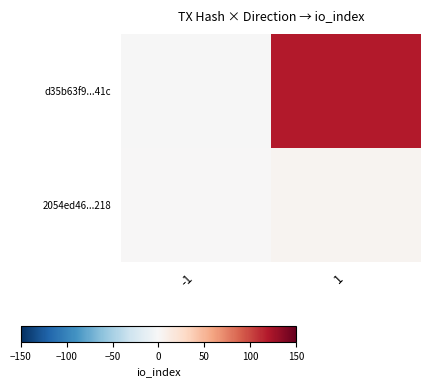

At which category is the sum across all series the highest?

1